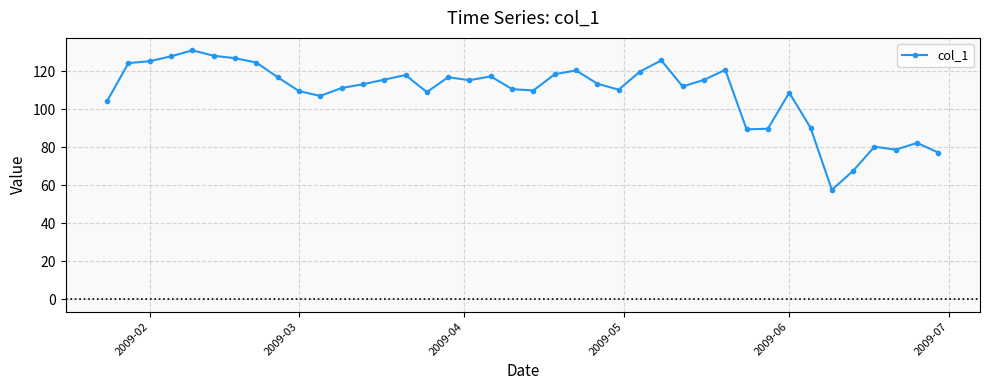

What is the greatest value displayed?

131.0